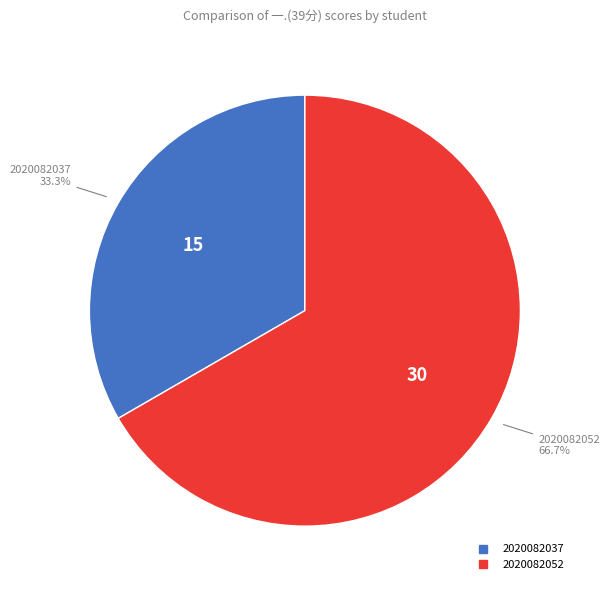

To the nearest percent, what portion does 2020082037 represent?

33%